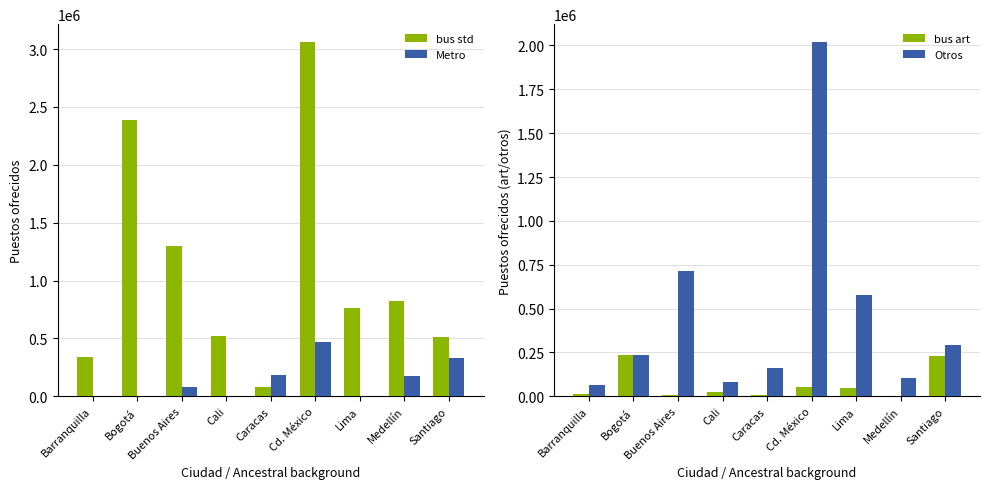

At how many categories does at least one series exceed 622587?

5